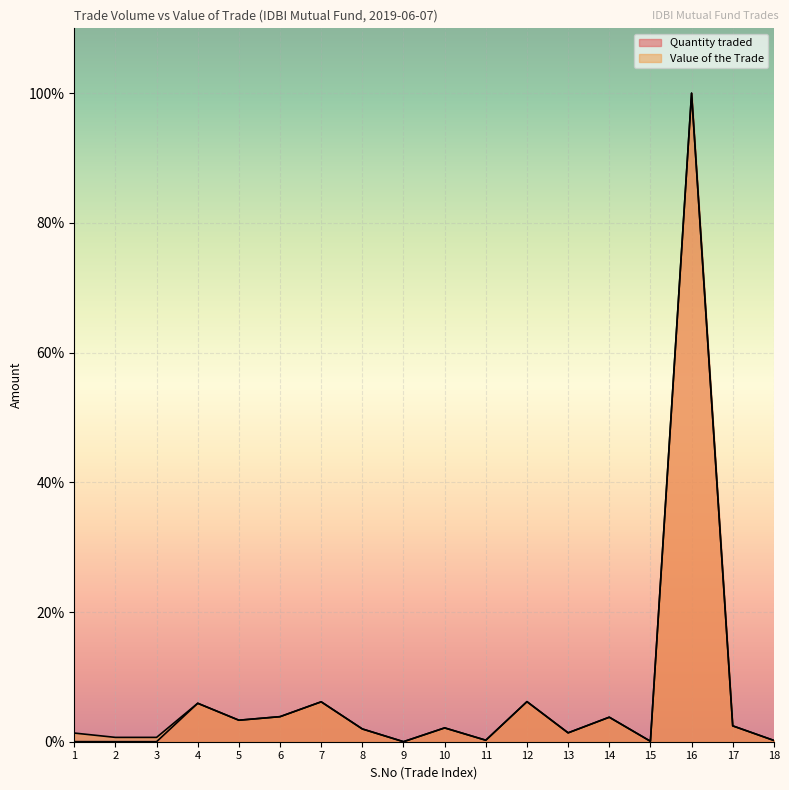

Which series ends up on top after the final intersection of Value of the Trade and Quantity traded?

Quantity traded